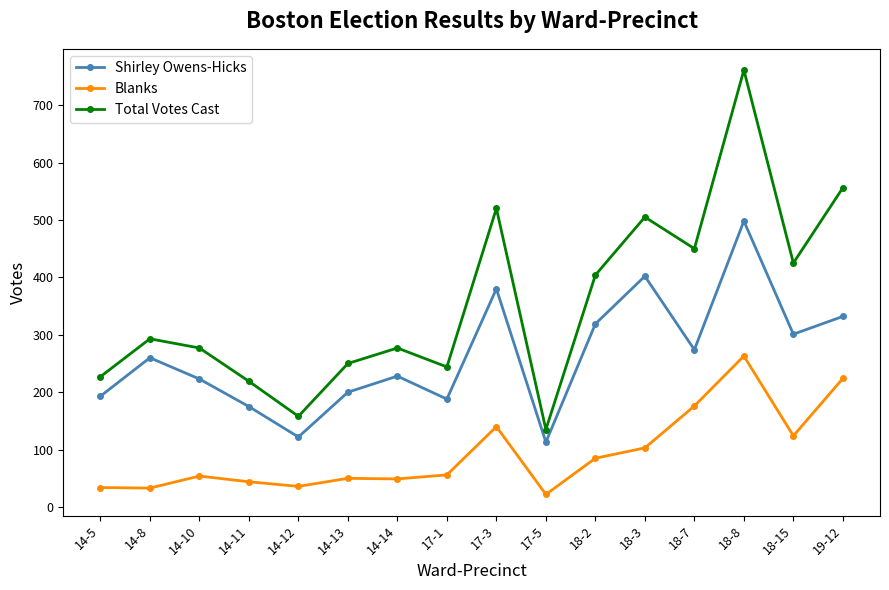

True or false: Shirley Owens-Hicks and Blanks intersect in this chart.

False